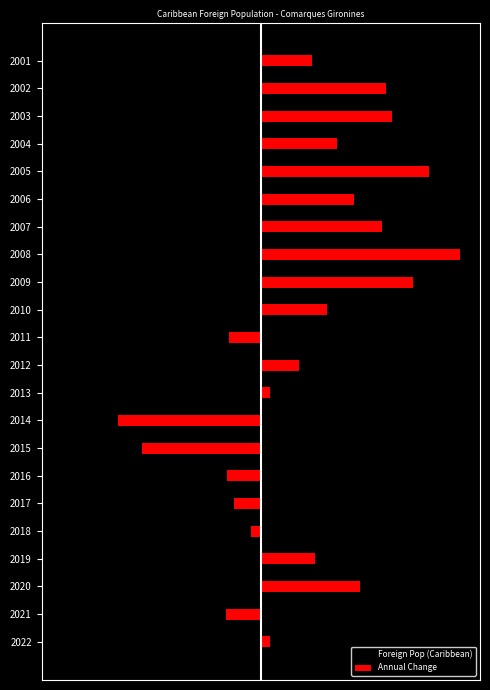

Does the chart contain any negative values?

Yes